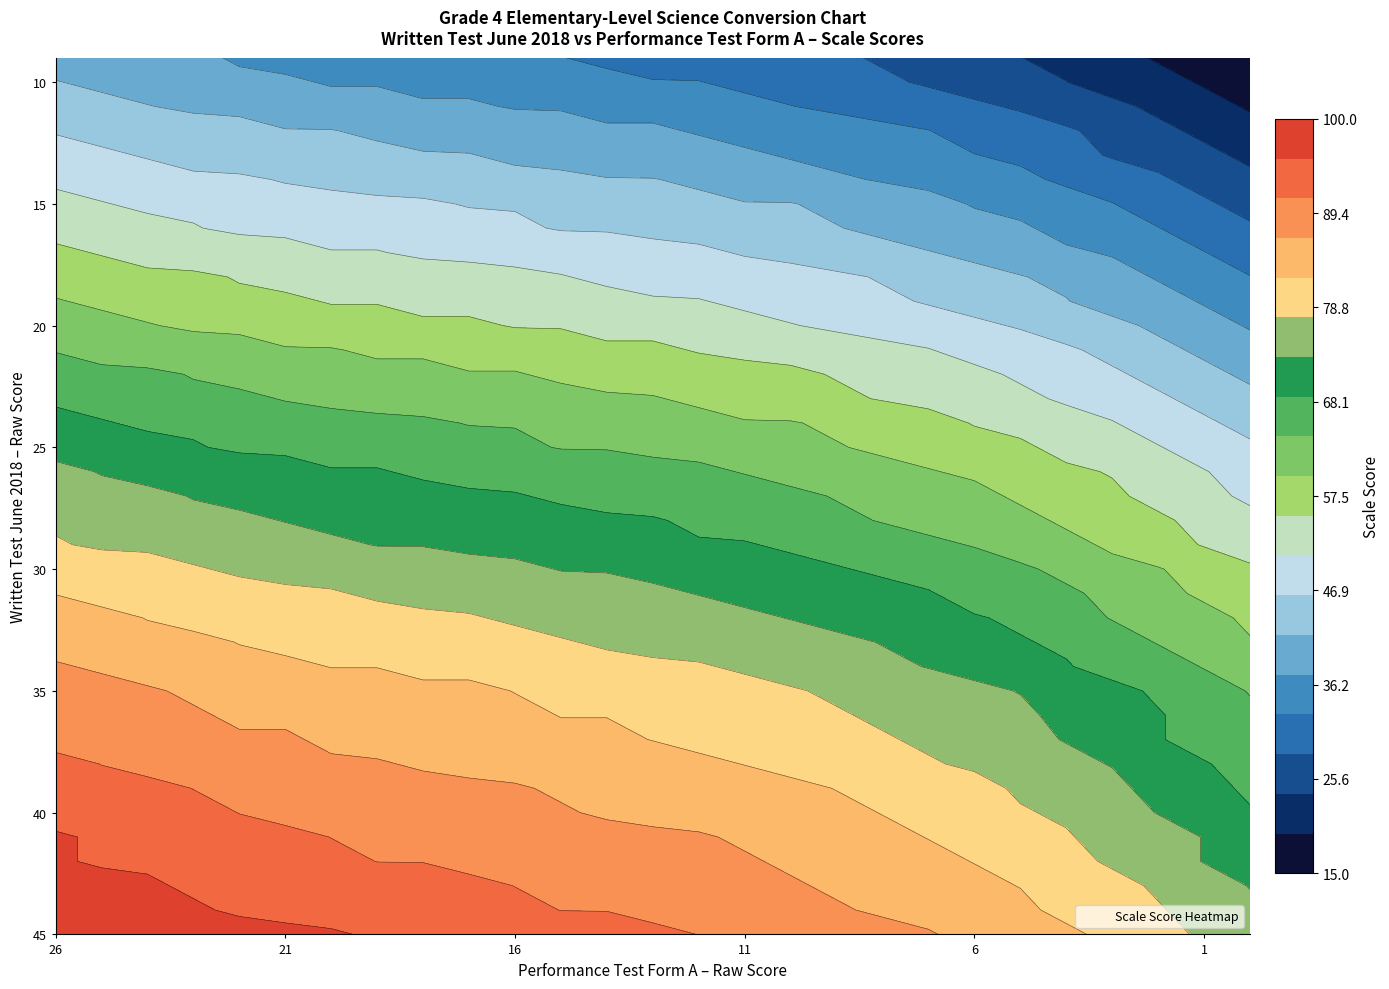

Reading left to right, what are all the values shown in this chart?

45: 0=100	1=99	2=98	3=98	4=97	5=96	6=96	7=95	8=95	9=94	10=94	11=93	12=92	13=92	14=91	15=90	16=90	17=89	18=88	19=87	20=85	21=84	22=83	23=81	24=79	25=77	26=75
44: 0=99	1=98	2=97	3=96	4=95	5=95	6=94	7=94	8=93	9=93	10=92	11=91	12=91	13=90	14=90	15=89	16=88	17=87	18=86	19=85	20=84	21=83	22=81	23=79	24=78	25=76	26=74
43: 0=98	1=97	2=96	3=95	4=95	5=94	6=93	7=93	8=92	9=92	10=91	11=91	12=90	13=90	14=89	15=88	16=87	17=86	18=85	19=84	20=83	21=82	22=80	23=79	24=77	25=75	26=73
42: 0=96	1=95	2=95	3=94	4=93	5=93	6=92	7=91	8=91	9=90	10=90	11=89	12=89	13=88	14=87	15=87	16=86	17=85	18=84	19=83	20=82	21=80	22=79	23=77	24=75	25=73	26=71
41: 0=96	1=95	2=94	3=93	4=92	5=92	6=91	7=91	8=90	9=90	10=89	11=88	12=88	13=87	14=87	15=86	16=85	17=84	18=83	19=82	20=81	21=80	22=78	23=76	24=75	25=73	26=71
40: 0=94	1=93	2=92	3=92	4=91	5=90	6=90	7=89	8=89	9=88	10=88	11=87	12=86	13=86	14=85	15=84	16=84	17=83	18=82	19=81	20=79	21=78	22=77	23=75	24=73	25=71	26=69
39: 0=93	1=92	2=92	3=91	4=90	5=90	6=89	7=88	8=88	9=87	10=87	11=86	12=86	13=85	14=84	15=84	16=83	17=82	18=81	19=80	20=79	21=77	22=76	23=74	24=72	25=70	26=68
38: 0=92	1=91	2=90	3=89	4=89	5=88	6=87	7=87	8=86	9=86	10=85	11=85	12=84	13=84	14=83	15=82	16=81	17=80	18=79	19=78	20=77	21=76	22=74	23=73	24=71	25=69	26=67
37: 0=90	1=89	2=89	3=88	4=87	5=87	6=86	7=85	8=85	9=84	10=84	11=83	12=83	13=82	14=81	15=81	16=80	17=79	18=78	19=77	20=76	21=74	22=73	23=71	24=69	25=67	26=65
36: 0=90	1=89	2=88	3=87	4=86	5=86	6=85	7=85	8=84	9=84	10=83	11=82	12=82	13=81	14=81	15=80	16=79	17=78	18=77	19=76	20=75	21=74	22=72	23=70	24=69	25=67	26=65
35: 0=89	1=88	2=87	3=86	4=86	5=85	6=84	7=84	8=83	9=83	10=82	11=82	12=81	13=81	14=80	15=79	16=78	17=77	18=76	19=75	20=74	21=73	22=71	23=70	24=68	25=66	26=64
34: 0=87	1=86	2=85	3=84	4=83	5=83	6=82	7=82	8=81	9=81	10=80	11=79	12=79	13=78	14=78	15=77	16=76	17=75	18=74	19=73	20=72	21=71	22=69	23=67	24=66	25=64	26=62
33: 0=85	1=84	2=83	3=83	4=82	5=81	6=81	7=80	8=80	9=79	10=79	11=78	12=77	13=77	14=76	15=75	16=75	17=74	18=73	19=72	20=70	21=69	22=68	23=66	24=64	25=62	26=60
32: 0=84	1=83	2=82	3=81	4=80	5=80	6=79	7=79	8=78	9=78	10=77	11=76	12=76	13=75	14=75	15=74	16=73	17=72	18=71	19=70	20=69	21=68	22=66	23=64	24=63	25=61	26=59
31: 0=82	1=81	2=80	3=80	4=79	5=78	6=78	7=77	8=77	9=76	10=76	11=75	12=74	13=74	14=73	15=72	16=72	17=71	18=70	19=69	20=67	21=66	22=65	23=63	24=61	25=59	26=57
30: 0=81	1=80	2=79	3=78	4=77	5=77	6=76	7=76	8=75	9=75	10=74	11=73	12=73	13=72	14=72	15=71	16=70	17=69	18=68	19=67	20=66	21=65	22=63	23=61	24=60	25=58	26=56
29: 0=78	1=77	2=77	3=76	4=75	5=75	6=74	7=73	8=73	9=72	10=72	11=71	12=71	13=70	14=69	15=69	16=68	17=67	18=66	19=65	20=64	21=62	22=61	23=59	24=57	25=55	26=53
28: 0=77	1=76	2=75	3=74	4=74	5=73	6=72	7=72	8=71	9=71	10=70	11=70	12=69	13=69	14=68	15=67	16=66	17=65	18=64	19=63	20=62	21=61	22=59	23=58	24=56	25=54	26=52
27: 0=75	1=74	2=74	3=73	4=72	5=72	6=71	7=70	8=70	9=69	10=69	11=68	12=68	13=67	14=66	15=66	16=65	17=64	18=63	19=62	20=61	21=59	22=58	23=56	24=54	25=52	26=50
26: 0=74	1=73	2=72	3=71	4=71	5=70	6=69	7=69	8=68	9=68	10=67	11=67	12=66	13=66	14=65	15=64	16=63	17=62	18=61	19=60	20=59	21=58	22=56	23=55	24=53	25=51	26=49
25: 0=72	1=71	2=70	3=69	4=68	5=68	6=67	7=67	8=66	9=66	10=65	11=64	12=64	13=63	14=63	15=62	16=61	17=60	18=59	19=58	20=57	21=56	22=54	23=52	24=51	25=49	26=47
24: 0=70	1=69	2=68	3=68	4=67	5=66	6=66	7=65	8=65	9=64	10=64	11=63	12=62	13=62	14=61	15=60	16=60	17=59	18=58	19=57	20=55	21=54	22=53	23=51	24=49	25=47	26=45
23: 0=68	1=67	2=66	3=65	4=65	5=64	6=63	7=63	8=62	9=62	10=61	11=61	12=60	13=60	14=59	15=58	16=57	17=56	18=55	19=54	20=53	21=52	22=50	23=49	24=47	25=45	26=43
22: 0=66	1=65	2=65	3=64	4=63	5=63	6=62	7=61	8=61	9=60	10=60	11=59	12=59	13=58	14=57	15=57	16=56	17=55	18=54	19=53	20=52	21=50	22=49	23=47	24=45	25=43	26=41
21: 0=64	1=63	2=62	3=62	4=61	5=60	6=60	7=59	8=59	9=58	10=58	11=57	12=56	13=56	14=55	15=54	16=54	17=53	18=52	19=51	20=49	21=48	22=47	23=45	24=43	25=41	26=39
20: 0=62	1=61	2=60	3=59	4=59	5=58	6=57	7=57	8=56	9=56	10=55	11=55	12=54	13=54	14=53	15=52	16=51	17=50	18=49	19=48	20=47	21=46	22=44	23=43	24=41	25=39	26=37
19: 0=60	1=59	2=58	3=57	4=56	5=56	6=55	7=55	8=54	9=54	10=53	11=52	12=52	13=51	14=51	15=50	16=49	17=48	18=47	19=46	20=45	21=44	22=42	23=40	24=39	25=37	26=35
18: 0=58	1=57	2=56	3=56	4=55	5=54	6=54	7=53	8=53	9=52	10=52	11=51	12=50	13=50	14=49	15=48	16=48	17=47	18=46	19=45	20=43	21=42	22=41	23=39	24=37	25=35	26=33
17: 0=56	1=55	2=54	3=53	4=53	5=52	6=51	7=51	8=50	9=50	10=49	11=49	12=48	13=48	14=47	15=46	16=45	17=44	18=43	19=42	20=41	21=40	22=38	23=37	24=35	25=33	26=31
16: 0=54	1=53	2=52	3=51	4=50	5=50	6=49	7=49	8=48	9=48	10=47	11=46	12=46	13=45	14=45	15=44	16=43	17=42	18=41	19=40	20=39	21=38	22=36	23=34	24=33	25=31	26=29
15: 0=52	1=51	2=50	3=50	4=49	5=48	6=48	7=47	8=47	9=46	10=46	11=45	12=44	13=44	14=43	15=42	16=42	17=41	18=40	19=39	20=37	21=36	22=35	23=33	24=31	25=29	26=27
14: 0=50	1=49	2=48	3=47	4=47	5=46	6=45	7=45	8=44	9=44	10=43	11=43	12=42	13=42	14=41	15=40	16=39	17=38	18=37	19=36	20=35	21=34	22=32	23=31	24=29	25=27	26=25
13: 0=48	1=47	2=46	3=45	4=44	5=44	6=43	7=43	8=42	9=42	10=41	11=40	12=40	13=39	14=39	15=38	16=37	17=36	18=35	19=34	20=33	21=32	22=30	23=28	24=27	25=25	26=23
12: 0=46	1=45	2=44	3=44	4=43	5=42	6=42	7=41	8=41	9=40	10=40	11=39	12=38	13=38	14=37	15=36	16=36	17=35	18=34	19=33	20=31	21=30	22=29	23=27	24=25	25=23	26=21
11: 0=44	1=43	2=42	3=41	4=41	5=40	6=39	7=39	8=38	9=38	10=37	11=37	12=36	13=36	14=35	15=34	16=33	17=32	18=31	19=30	20=29	21=28	22=26	23=25	24=23	25=21	26=19
10: 0=42	1=41	2=40	3=39	4=38	5=38	6=37	7=37	8=36	9=36	10=35	11=34	12=34	13=33	14=33	15=32	16=31	17=30	18=29	19=28	20=27	21=26	22=24	23=22	24=21	25=19	26=17
9: 0=40	1=39	2=38	3=38	4=37	5=36	6=36	7=35	8=35	9=34	10=34	11=33	12=32	13=32	14=31	15=30	16=30	17=29	18=28	19=27	20=25	21=24	22=23	23=21	24=19	25=17	26=15